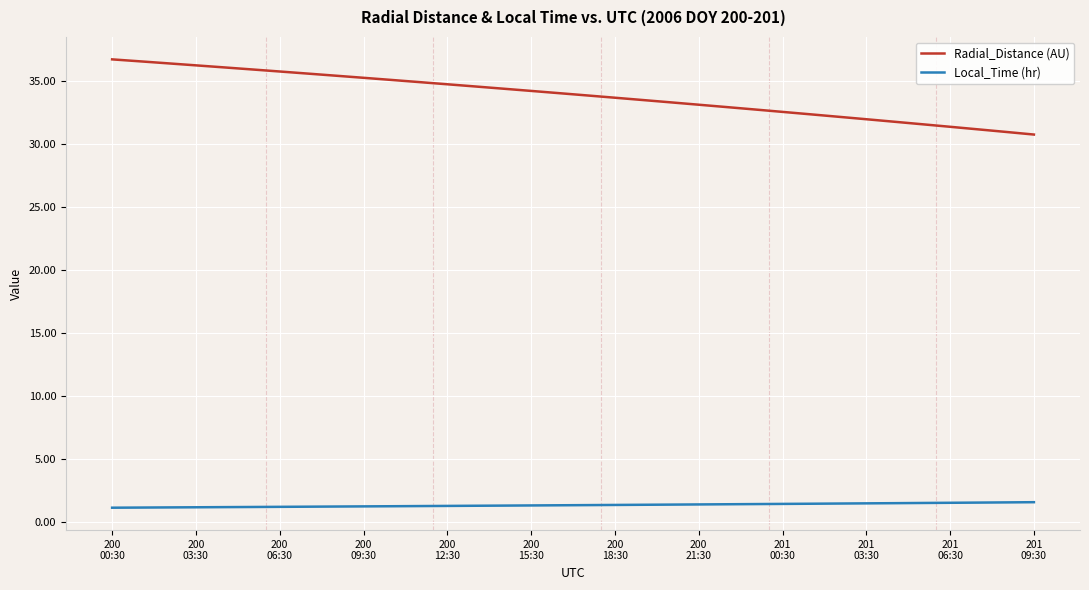

Which series has the widest spread of values?

Radial_Distance (AU)